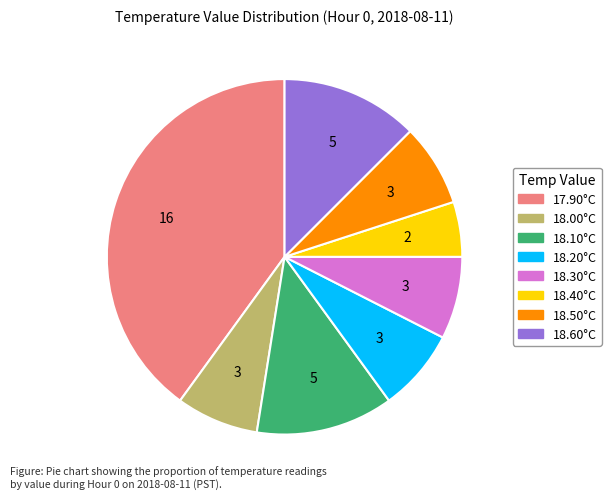

Is there any slice that represents more than half of the pie?

No